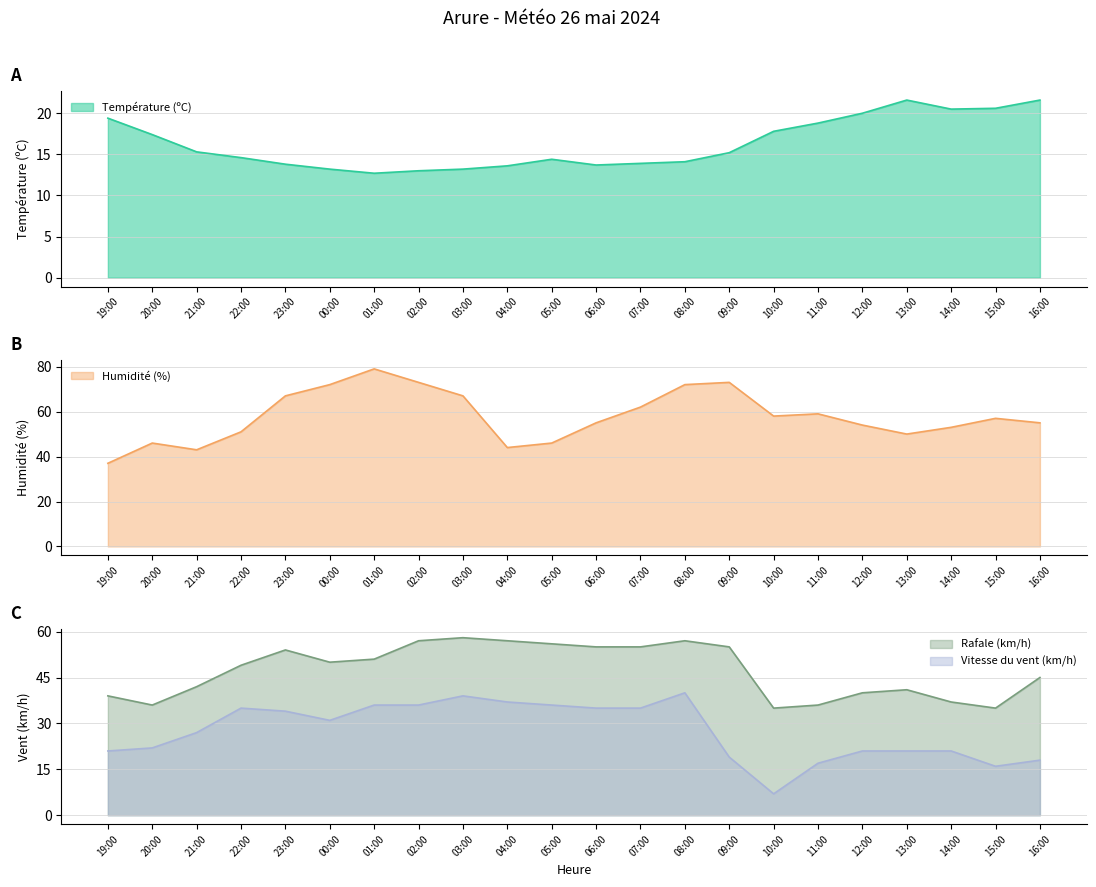

List the series in order of their peak value, lowest first.

Température (ºC), Vitesse du vent (km/h), Rafale (km/h), Humidité (%)